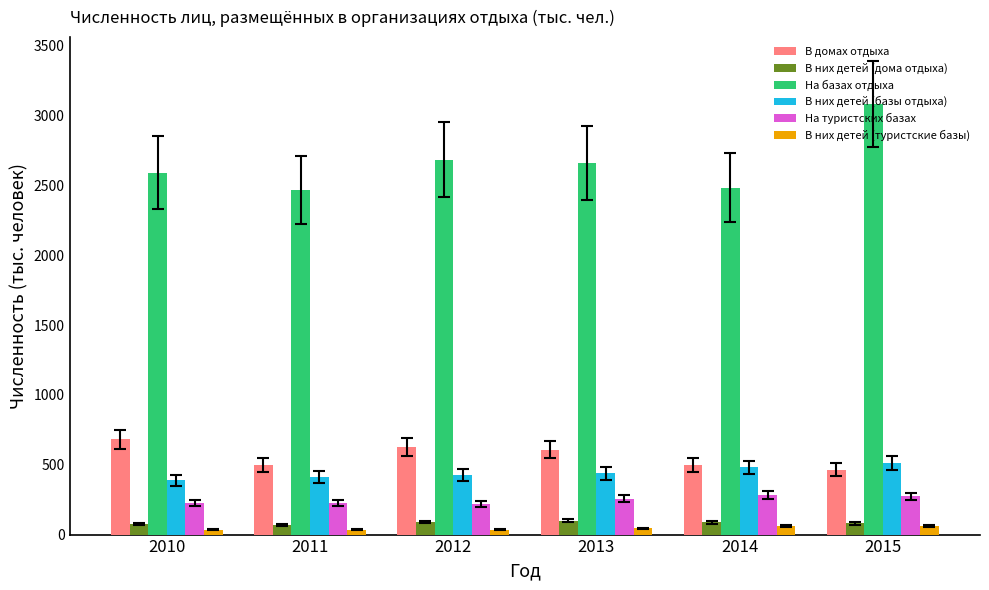

What is the average value of the На туристских базах series?

248.1